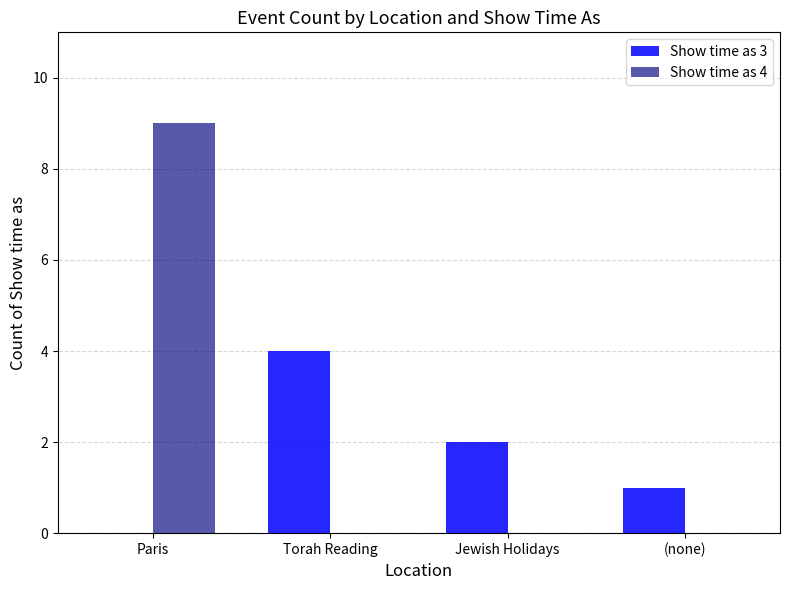

At which category does the chart reach its peak across all series?

Paris